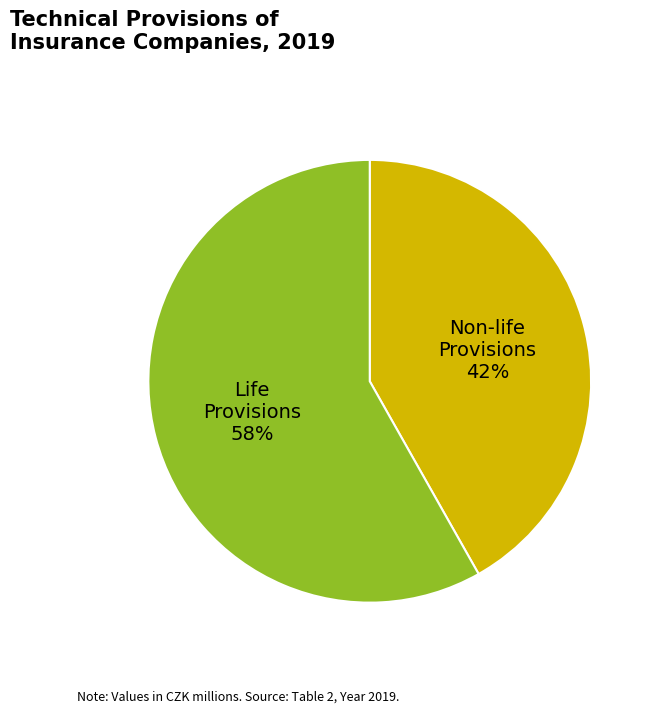

To the nearest percent, what is the average slice percentage?

50%